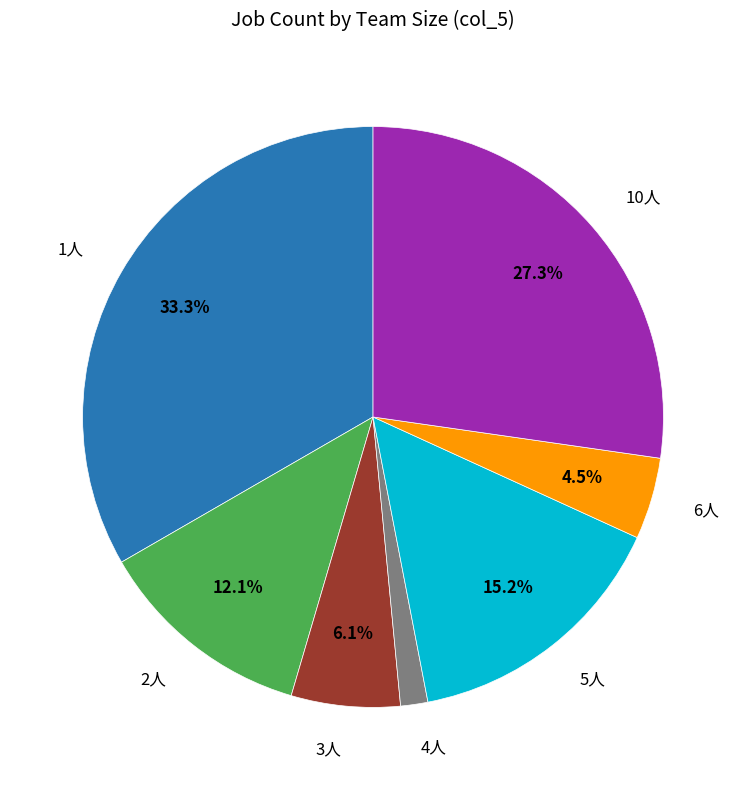

Is there a majority slice in this chart?

No